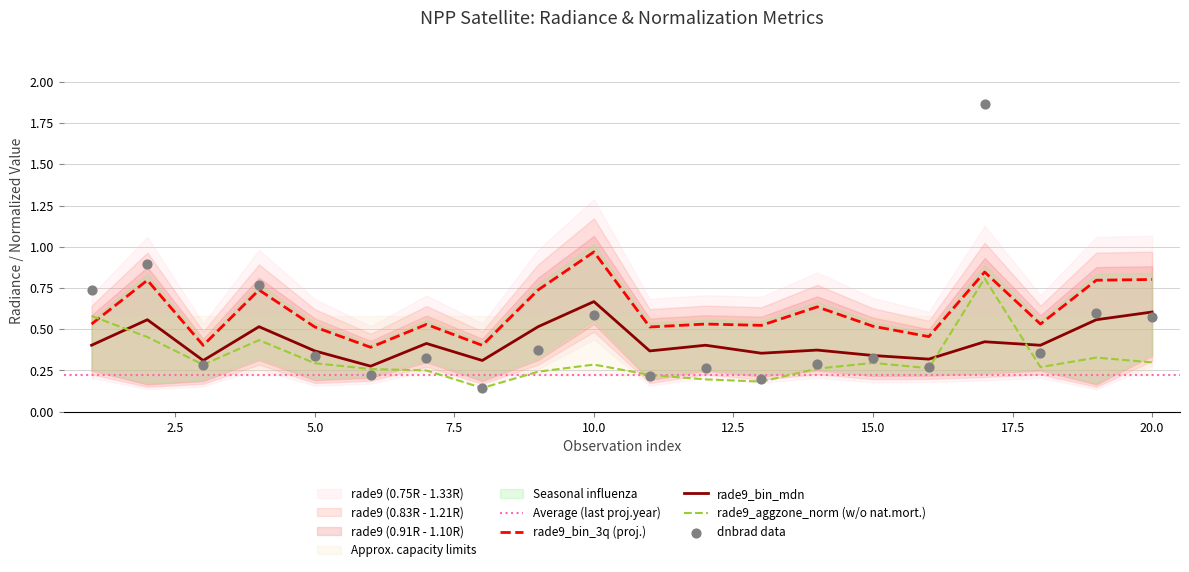

Which series has the largest Y range (max minus min)?

dnbrad